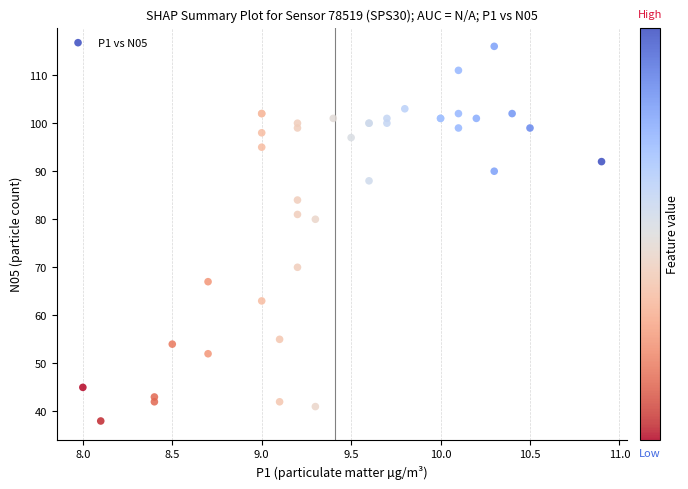

What Y value in the scatter plot is closest to 77?

80